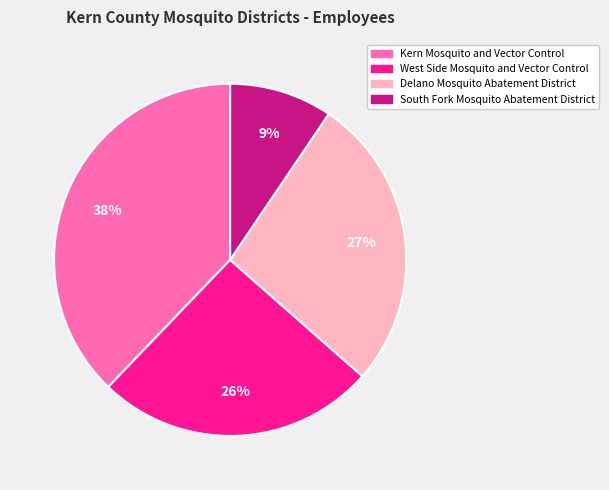

Is the sum of South Fork Mosquito Abatement District and Kern Mosquito and Vector Control greater than half?

No